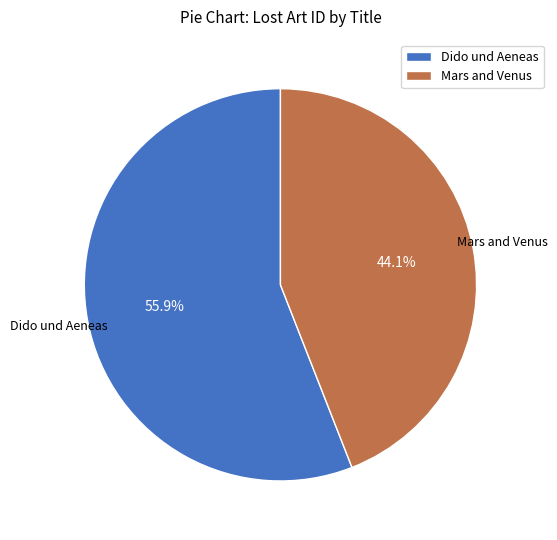

How many slices are in this pie chart?

2